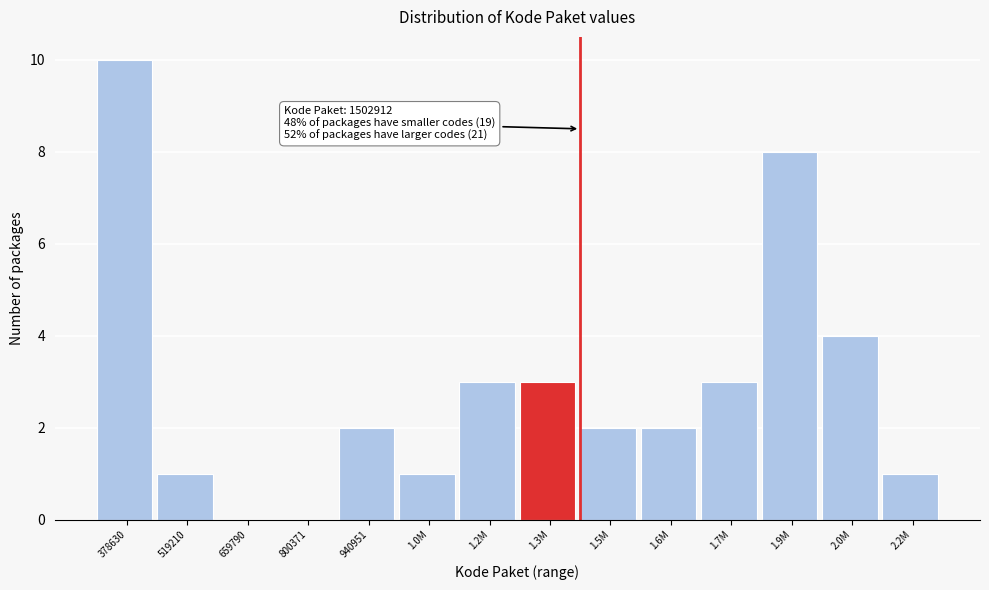

Reading left to right, list all the values displayed in this chart.

378630=10	519210=1	659790=0	800371=0	940951=2	1.0M=1	1.2M=3	1.3M=3	1.5M=2	1.6M=2	1.7M=3	1.9M=8	2.0M=4	2.2M=1